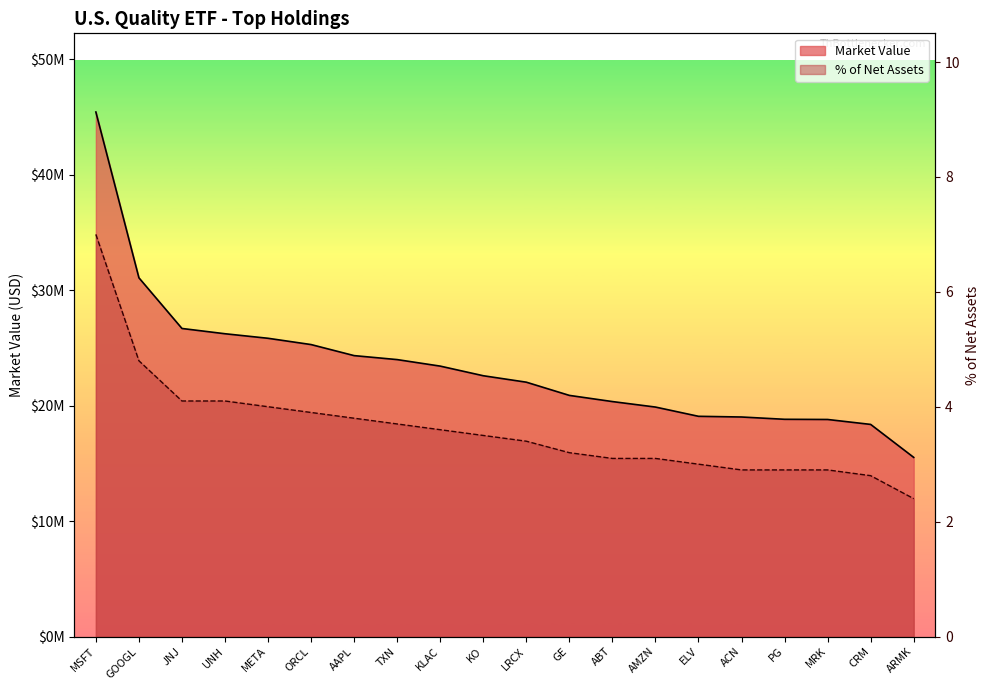

What is the difference between the maximum and second lowest values in the Market Value series?

27057497.9